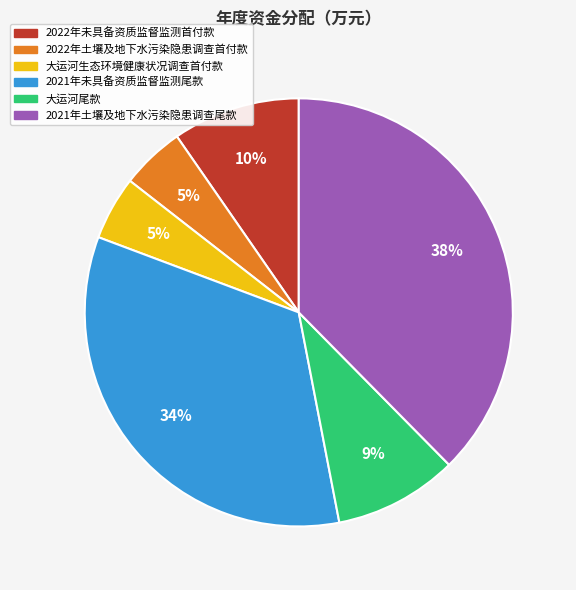

Is there a majority slice in this chart?

No